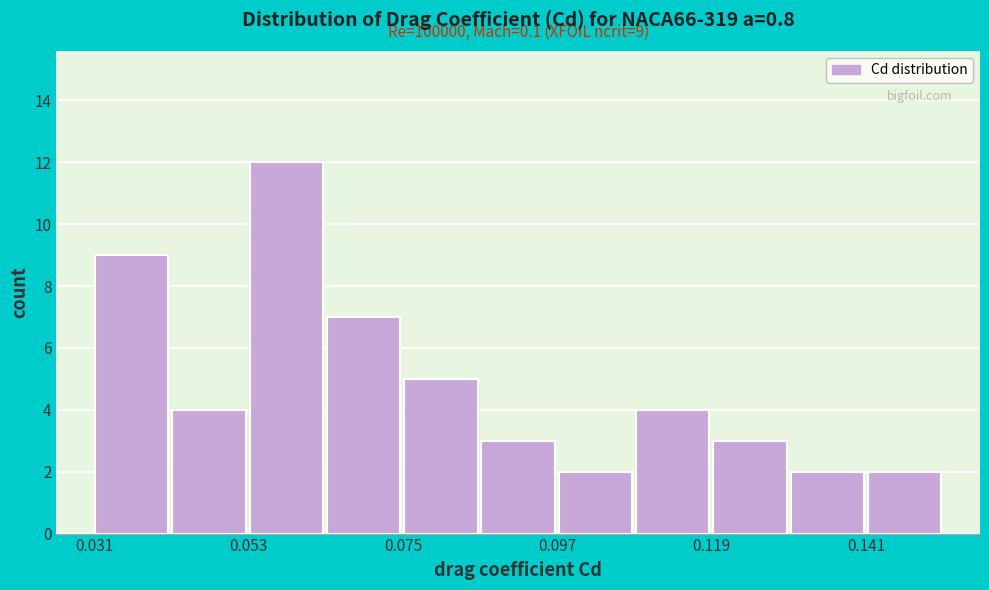

Read against the x-axis, roughly where is the centre of the tallest bar?

0.060